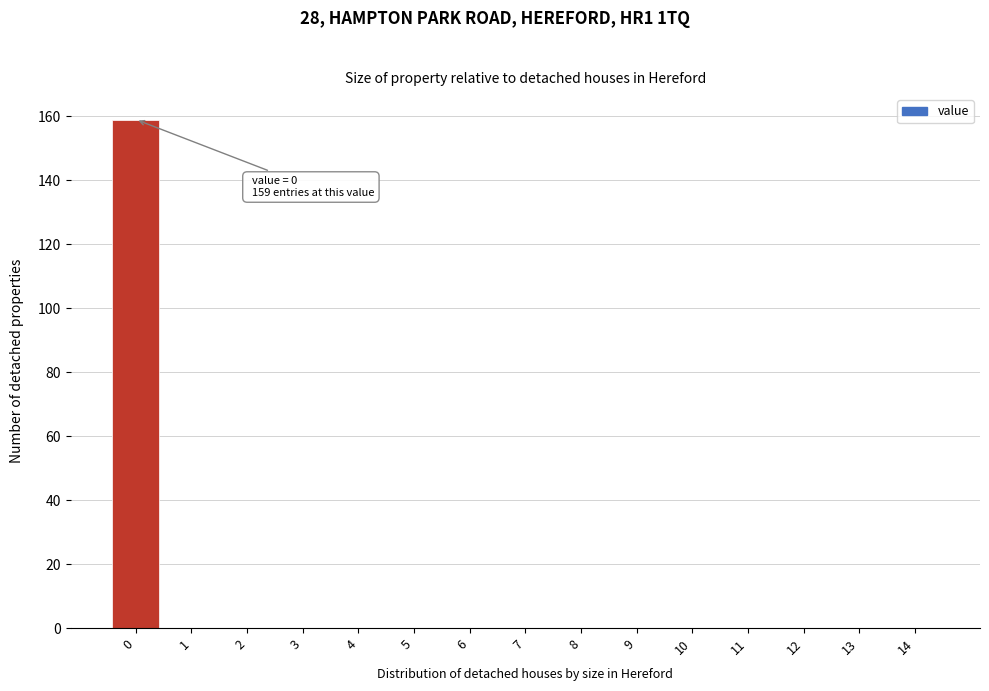

Reading left to right, transcribe all the data shown in this chart.

0=159	1=0	2=0	3=0	4=0	5=0	6=0	7=0	8=0	9=0	10=0	11=0	12=0	13=0	14=0